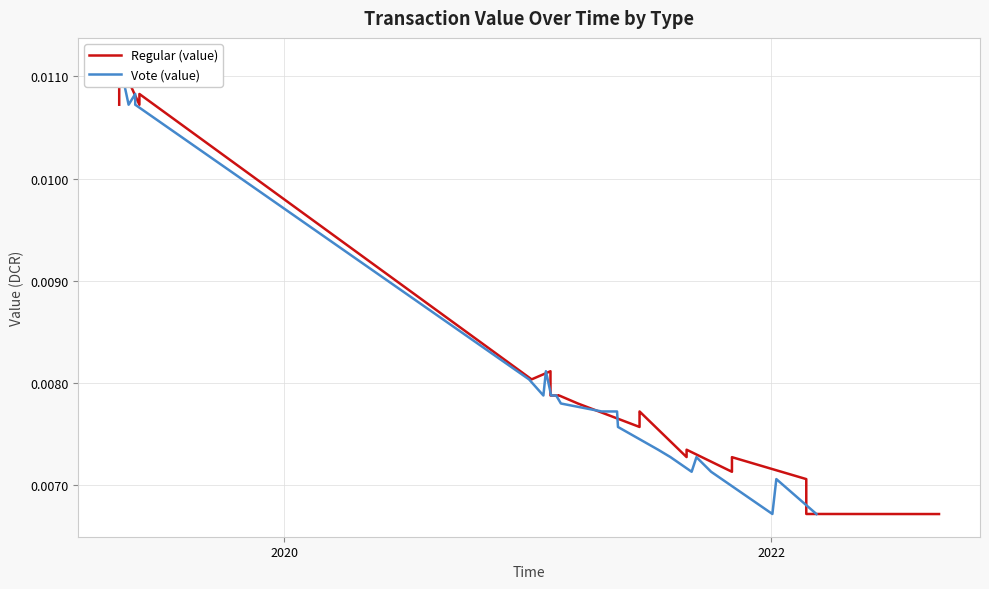

How many intersections are there between Regular (value) and Vote (value)?

10